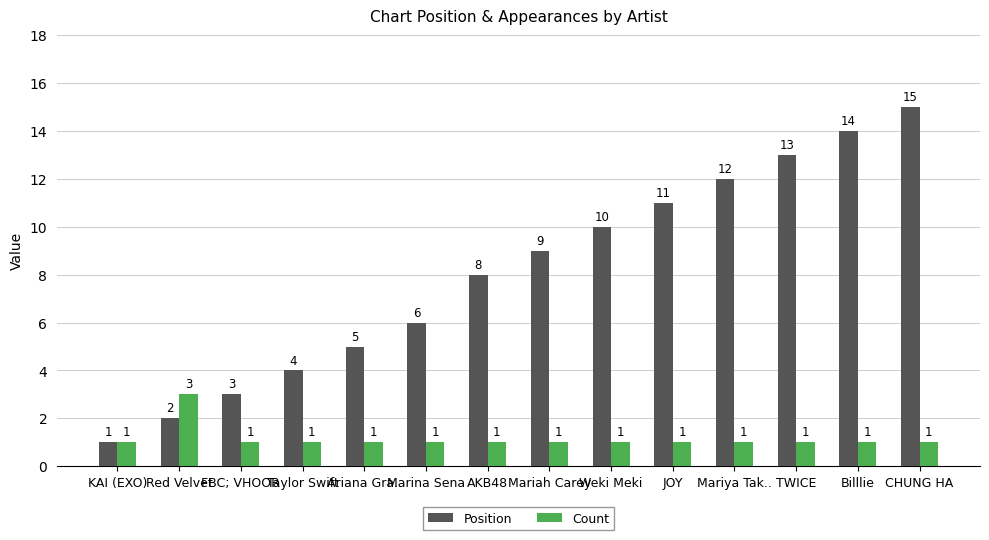

Read the Count value at AKB48.

1